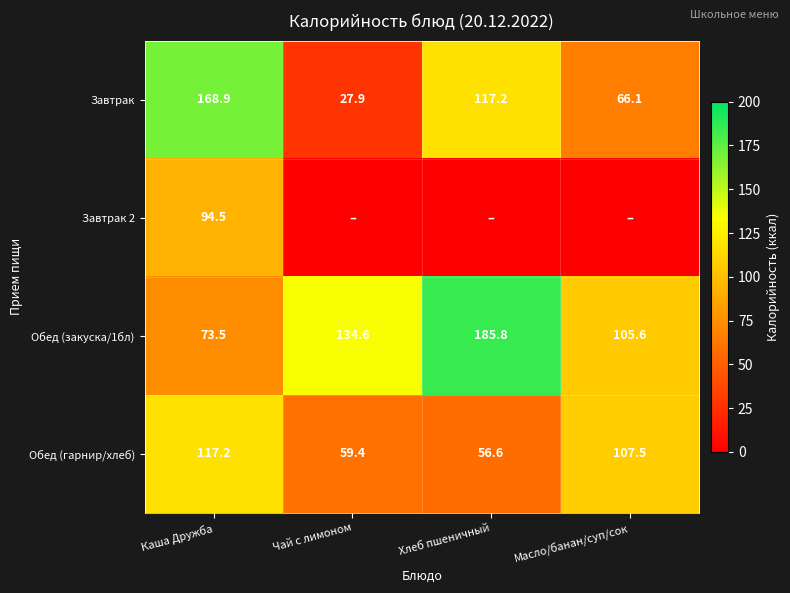

What is the difference between the maximum and minimum values in the Обед (закуска/1бл) series?

112.3